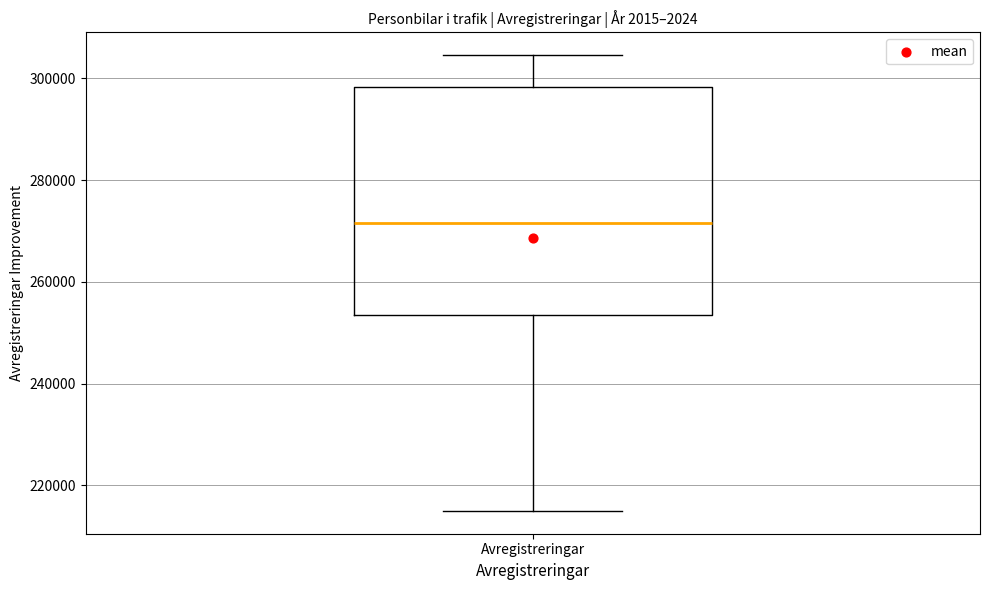

Read this box plot against the y-axis: the position of the median line, the range covered by the box, and the ends of both whiskers. The values are not printed on the chart, so give them approximately, as read against the axis.

median 272000, box 254000 to 298000, whiskers 214000 to 304000